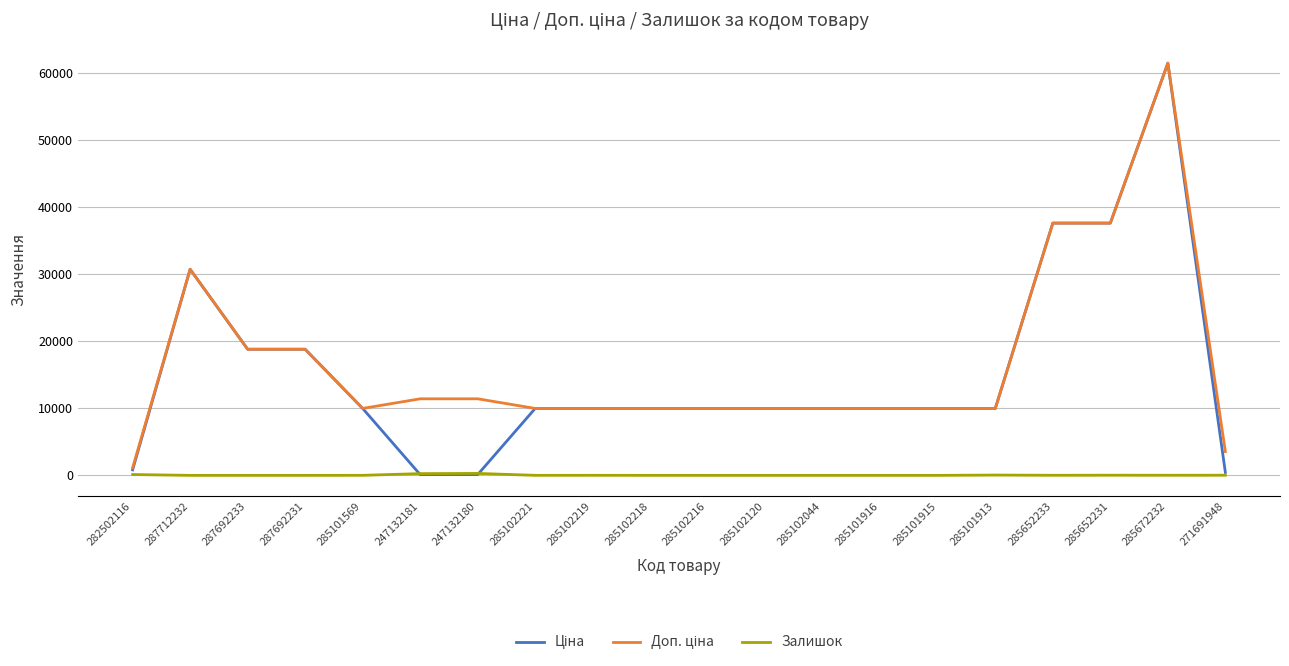

What is the difference between the maximum and minimum values in the Залишок series?

290.0